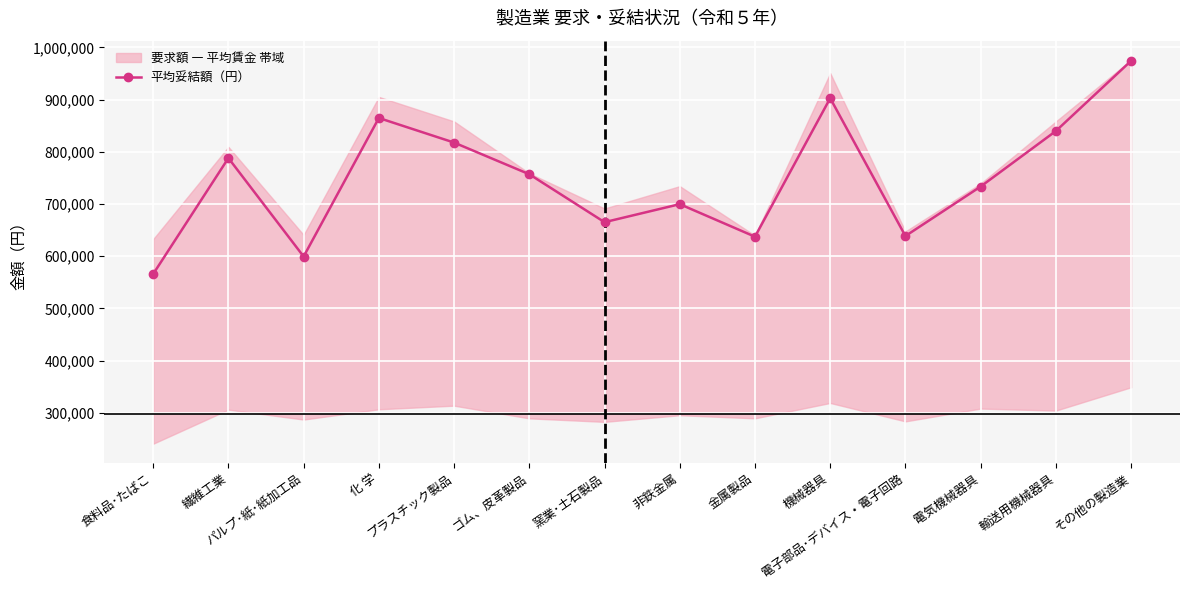

Rank the categories by value from lowest to highest.

食料品･たばこ, パルプ･紙･紙加工品, 金属製品, 電子部品･デバイス・電子回路, 窯業･土石製品, 非鉄金属, 電気機械器具, ゴム、皮革製品, 繊維工業, プラスチック製品, 輸送用機械器具, 化 学, 機械器具, その他の製造業